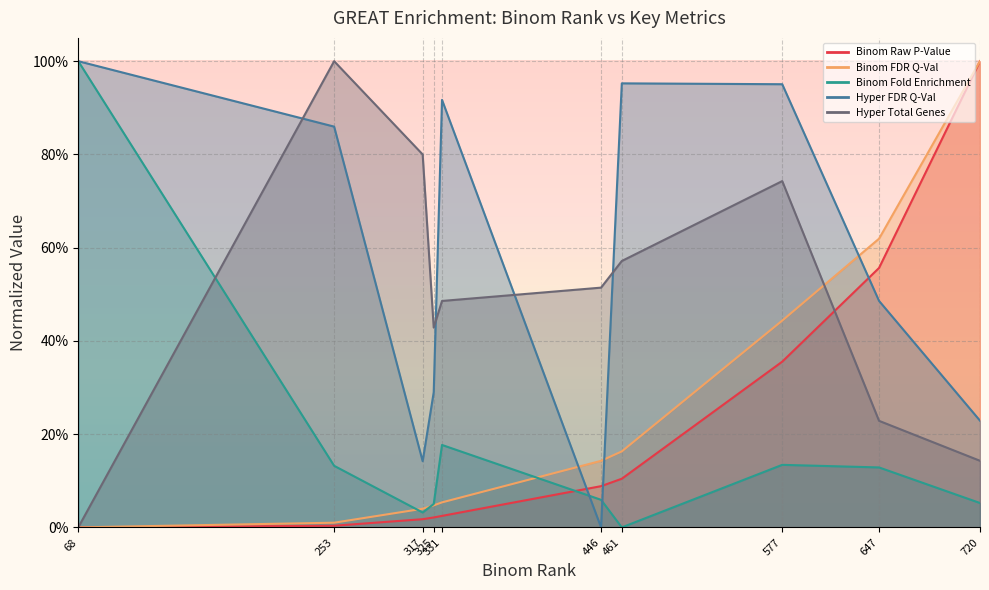

How many lines are shown in the chart?

5